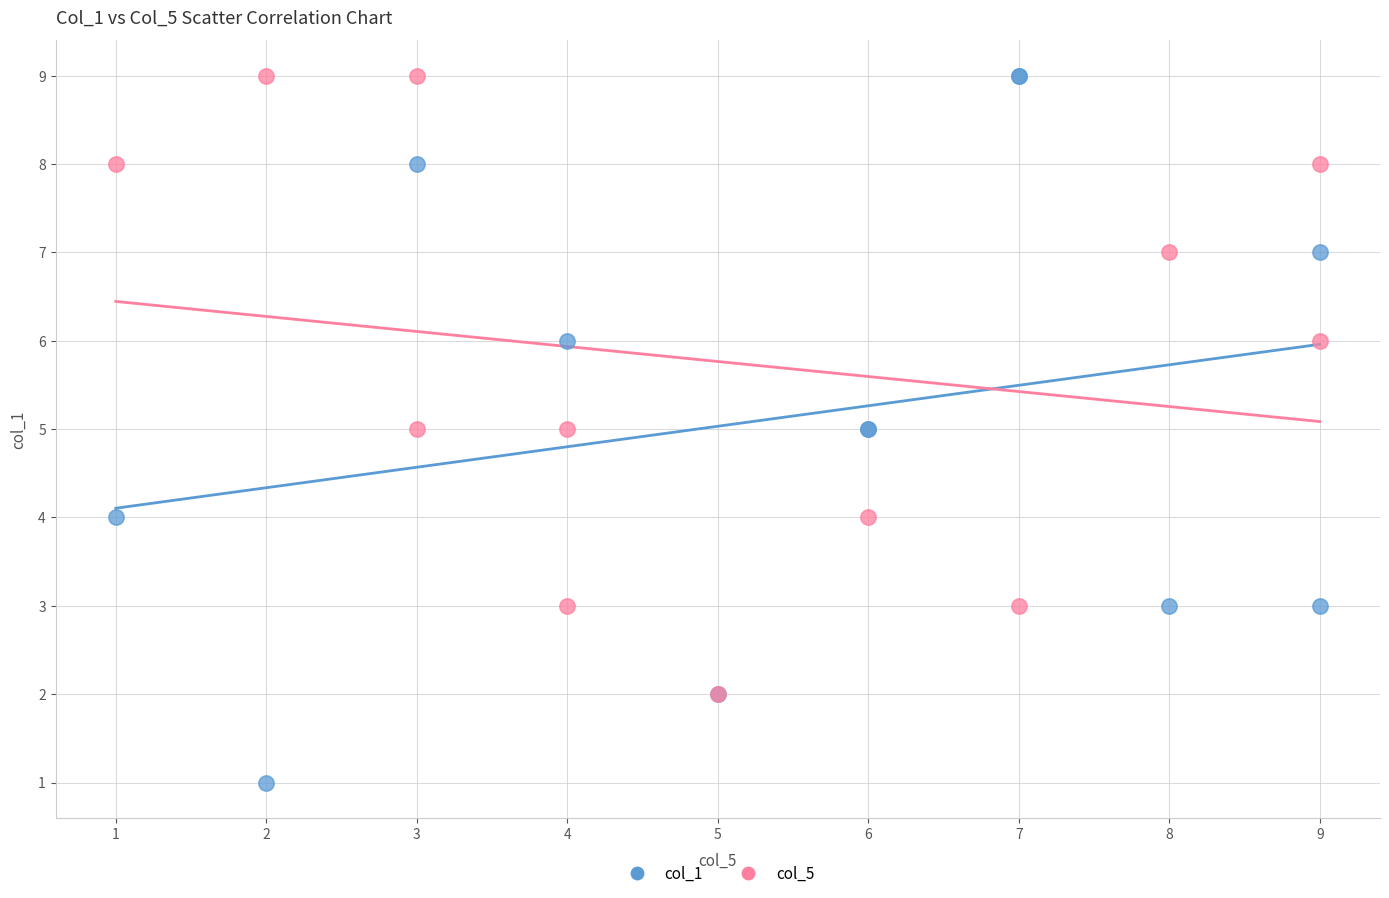

Which series has the widest spread of Y values?

col_1